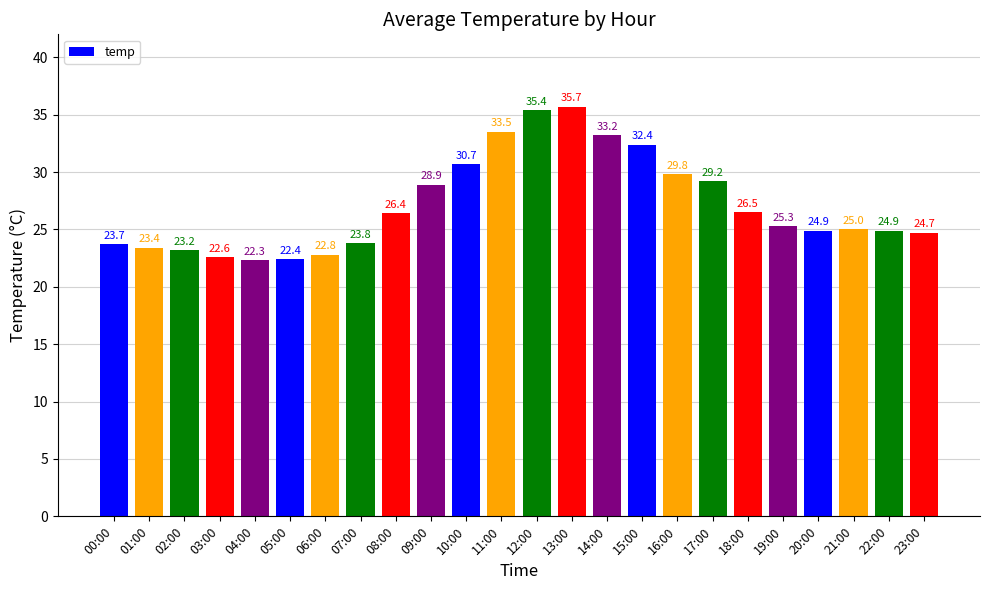

At which label is the value closest to 29?

09:00